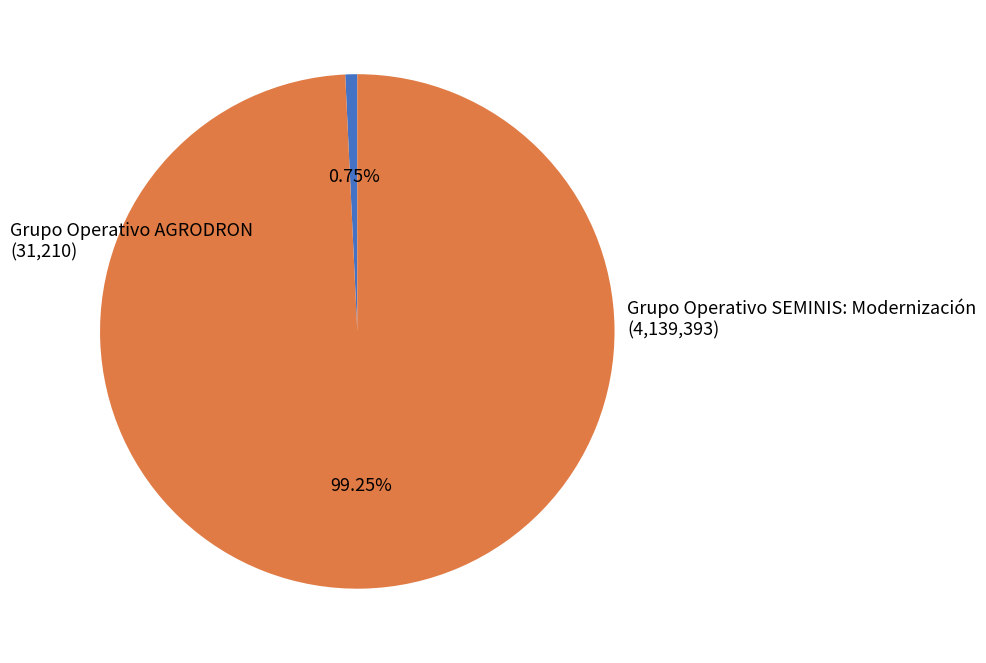

Is there a majority slice in this chart?

Yes